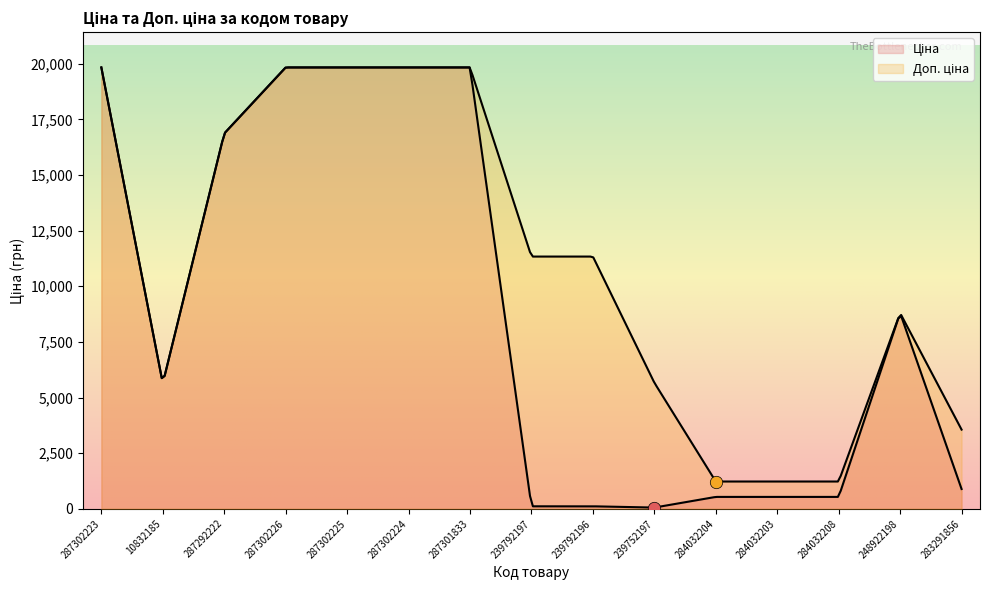

Which series contains the highest Y value?

Ціна